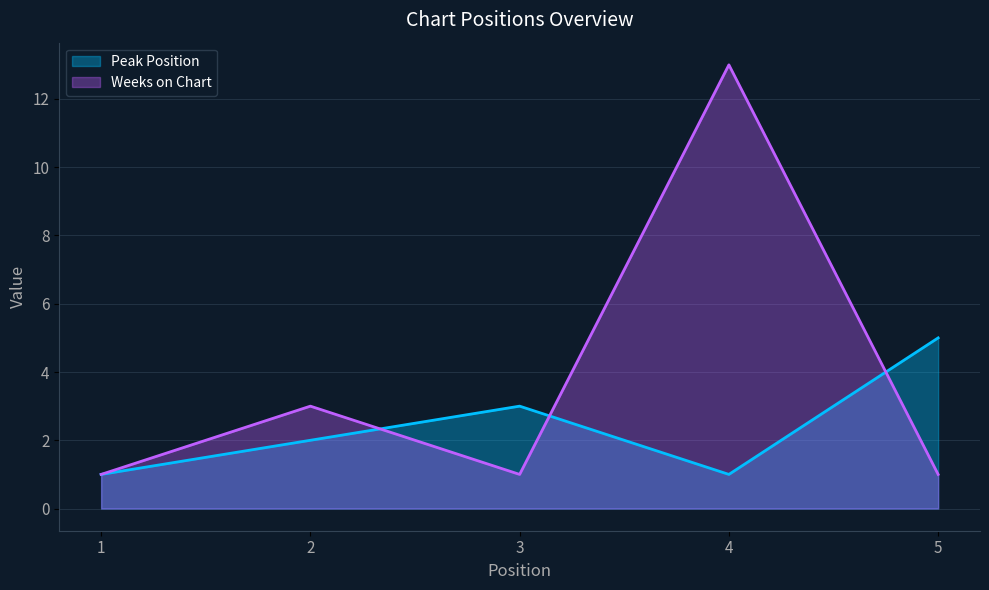

What is the value of the Peak Position point at the 1st from the left?

1